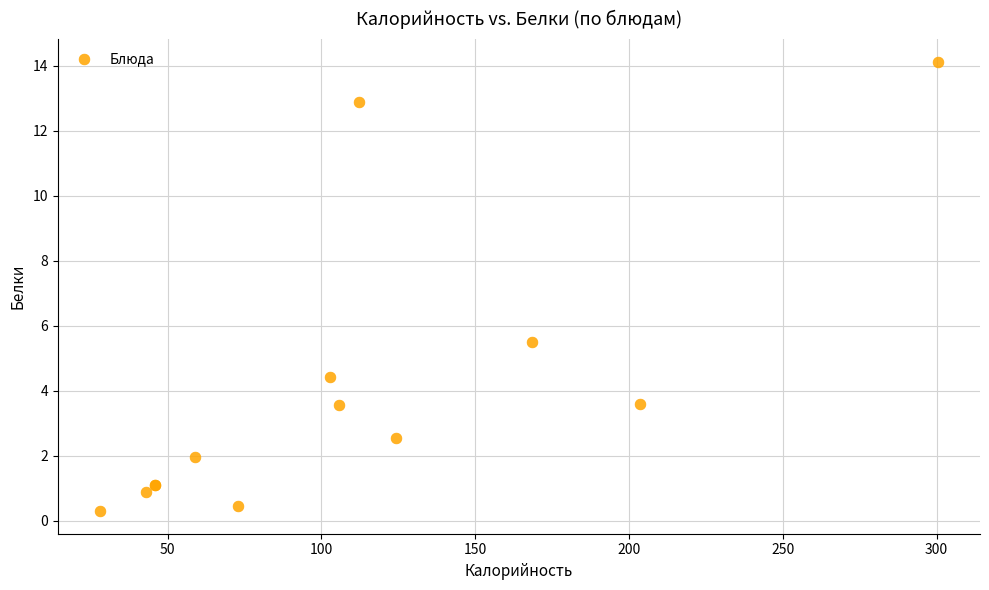

What Y value in the scatter plot is closest to 7?

5.5